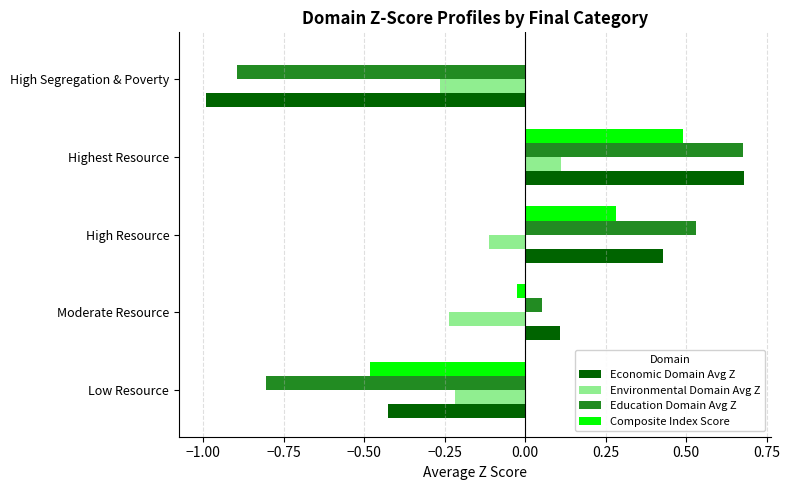

The Composite Index Score series shows 0.1 at High Resource. True or false?

False